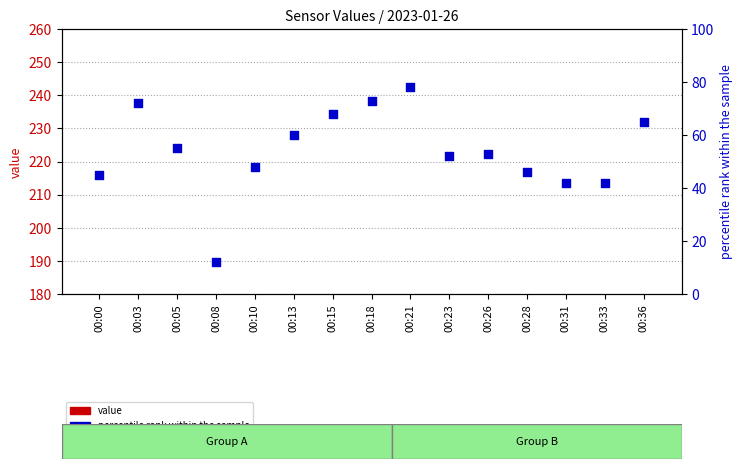

At which category is the sum across all series the highest?

00:21